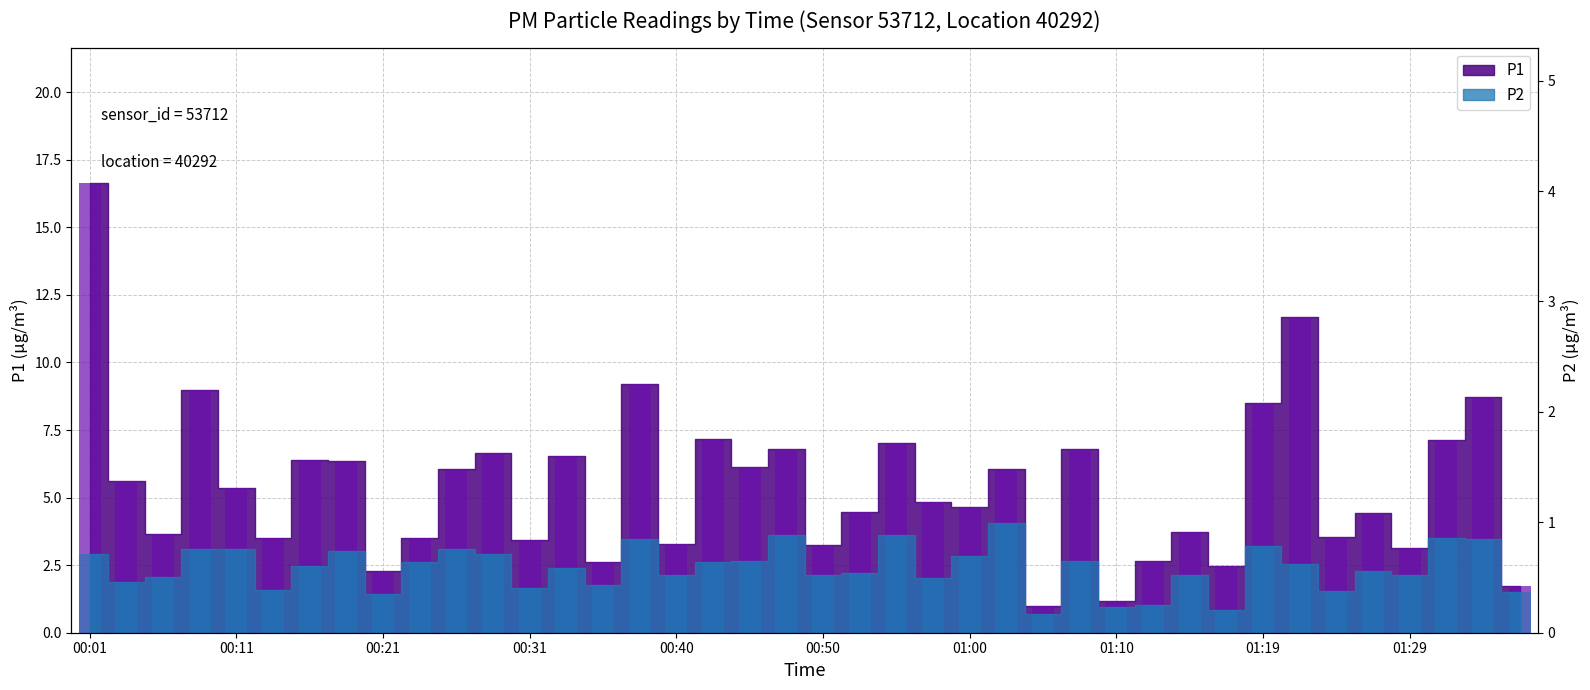

At which label does P2 first exceed 2?

00:01